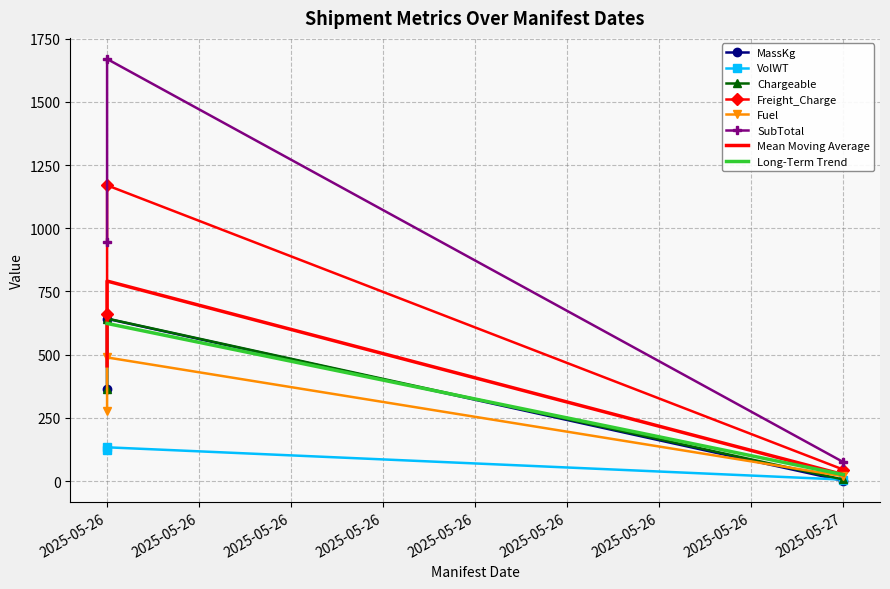

How many data points does each series have?

3